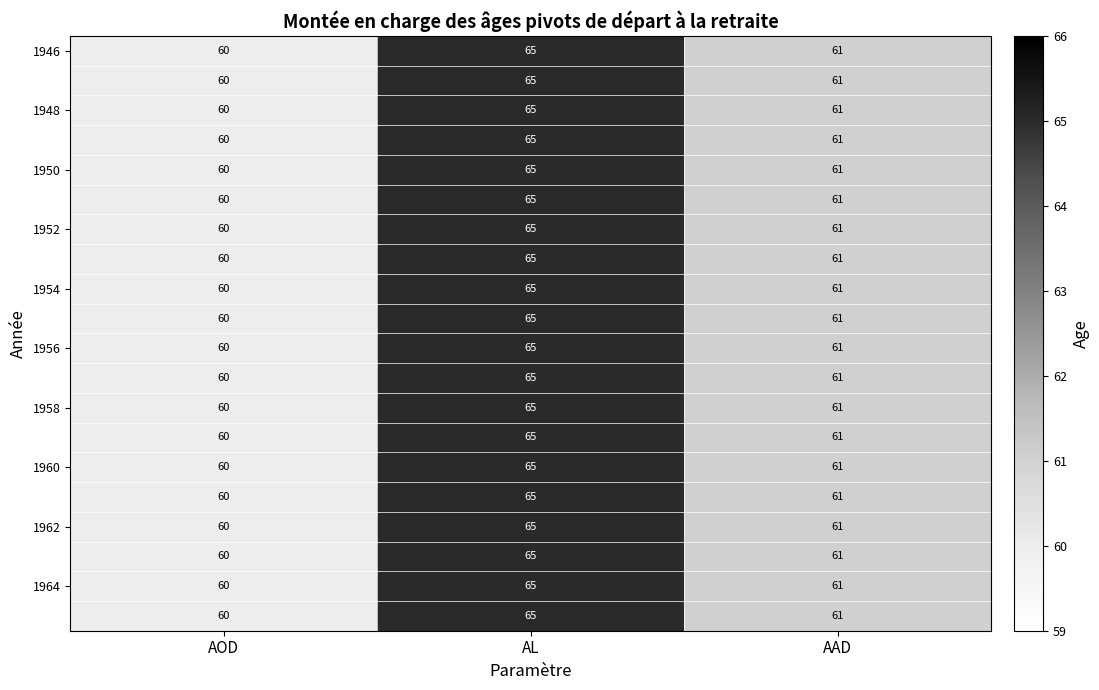

At which category is the sum across all series the highest?

AL